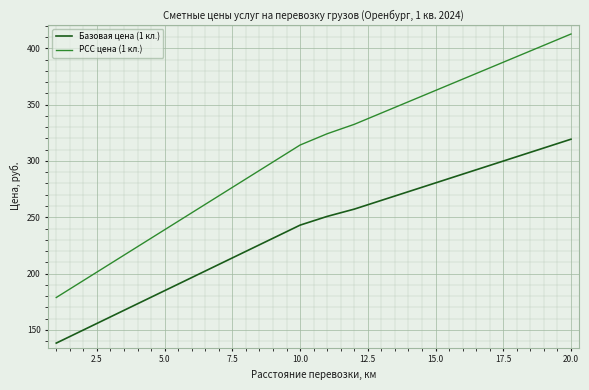

True or false: Базовая цена (1 кл.) and РСС цена (1 кл.) intersect in this chart.

False